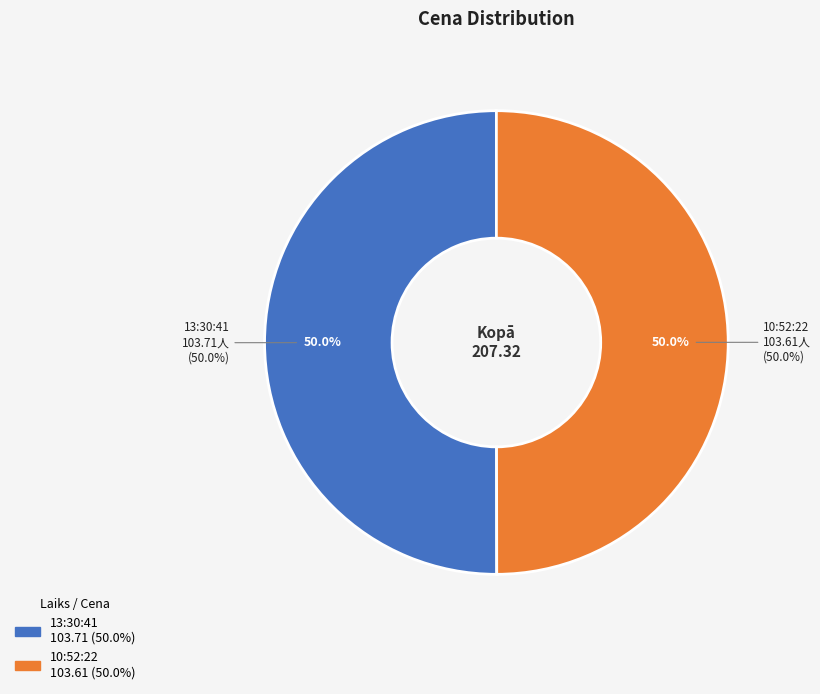

Count the number of slices in the pie.

2